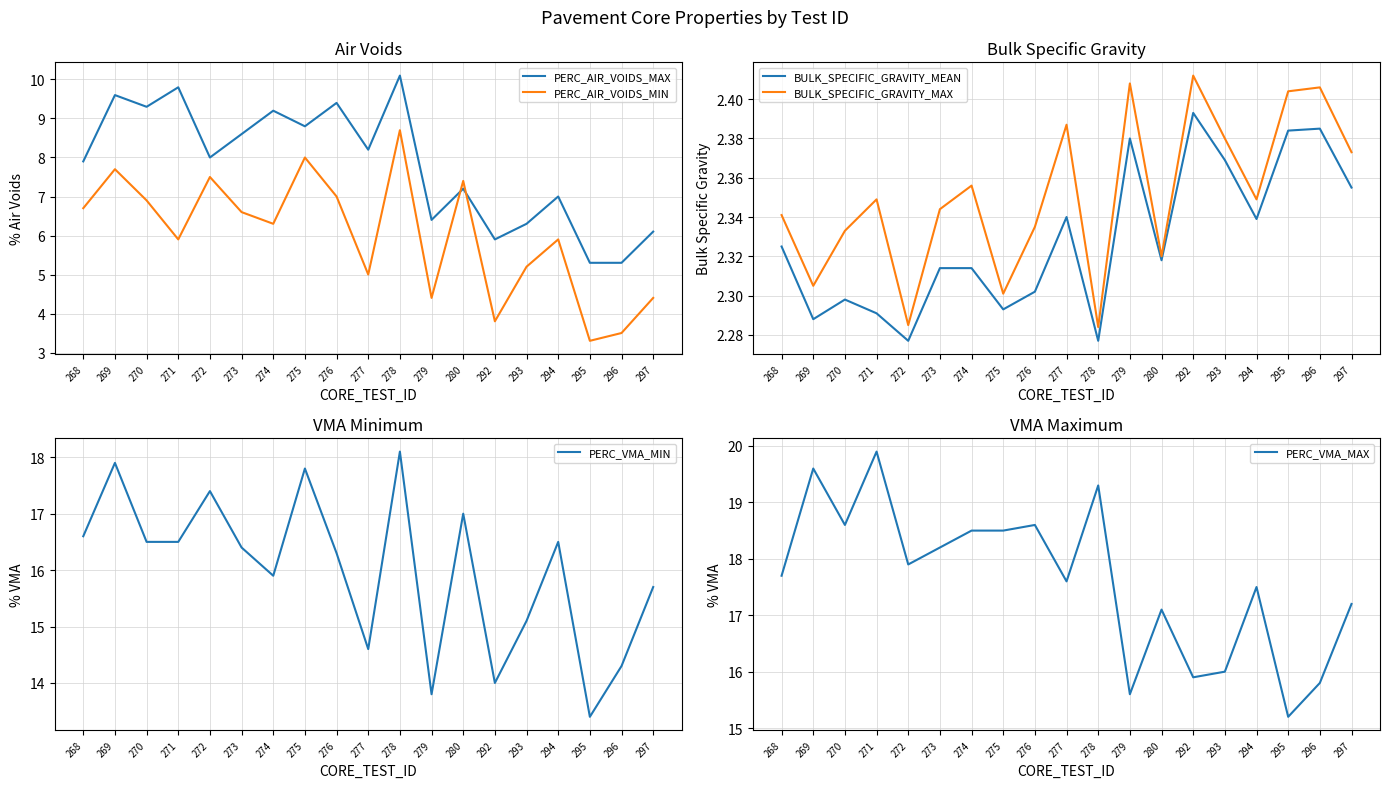

True or false: PERC_VMA_MIN and PERC_AIR_VOIDS_MAX cross at least once.

False